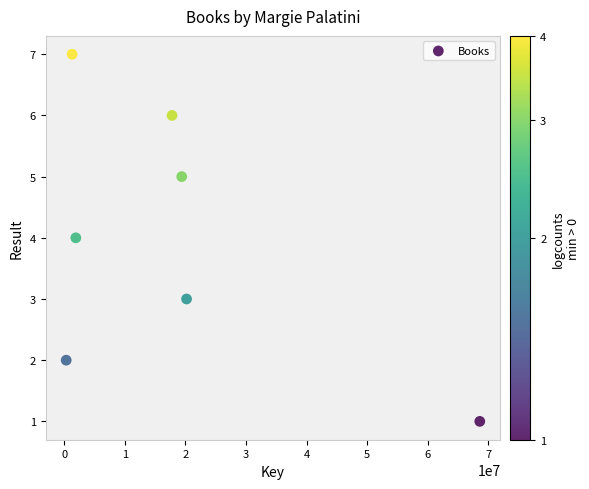

What is the average Y value?

4